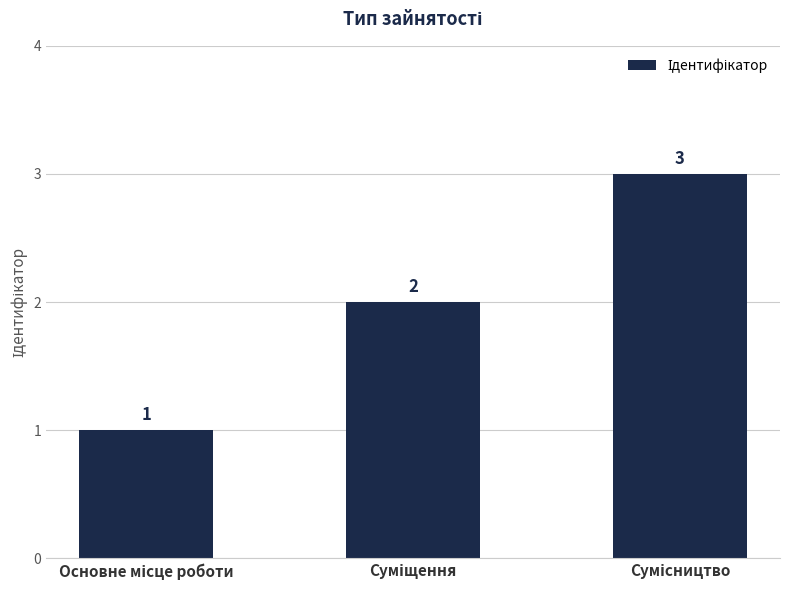

Reading left to right, transcribe all the data shown in this chart.

1	2	3